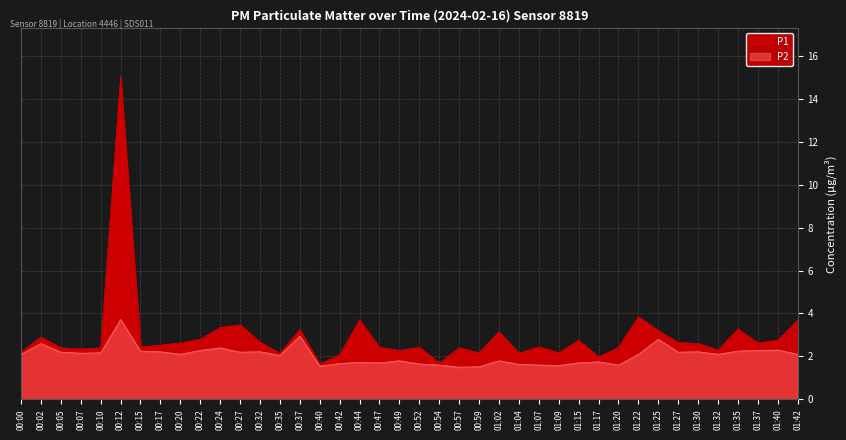

Reading left to right, list all the values displayed in this chart.

P1: 00:00=2.2	00:02=2.9	00:05=2.4	00:07=2.4	00:10=2.4	00:12=15.0	00:15=2.5	00:17=2.5	00:20=2.6	00:22=2.8	00:24=3.4	00:27=3.5	00:32=2.7	00:35=2.1	00:37=3.2	00:40=1.6	00:42=2.1	00:44=3.7	00:47=2.4	00:49=2.3	00:52=2.4	00:54=1.7	00:57=2.4	00:59=2.2	01:02=3.1	01:04=2.1	01:07=2.5	01:09=2.2	01:15=2.8	01:17=2.0	01:20=2.4	01:22=3.9	01:25=3.2	01:27=2.6	01:30=2.6	01:32=2.3	01:35=3.3	01:37=2.6	01:40=2.8	01:42=3.7
P2: 00:00=2.1	00:02=2.6	00:05=2.2	00:07=2.1	00:10=2.2	00:12=3.7	00:15=2.2	00:17=2.2	00:20=2.1	00:22=2.3	00:24=2.4	00:27=2.2	00:32=2.2	00:35=2.0	00:37=3.0	00:40=1.6	00:42=1.7	00:44=1.7	00:47=1.7	00:49=1.8	00:52=1.6	00:54=1.6	00:57=1.5	00:59=1.5	01:02=1.8	01:04=1.6	01:07=1.6	01:09=1.6	01:15=1.7	01:17=1.8	01:20=1.6	01:22=2.1	01:25=2.8	01:27=2.2	01:30=2.2	01:32=2.1	01:35=2.2	01:37=2.3	01:40=2.3	01:42=2.1